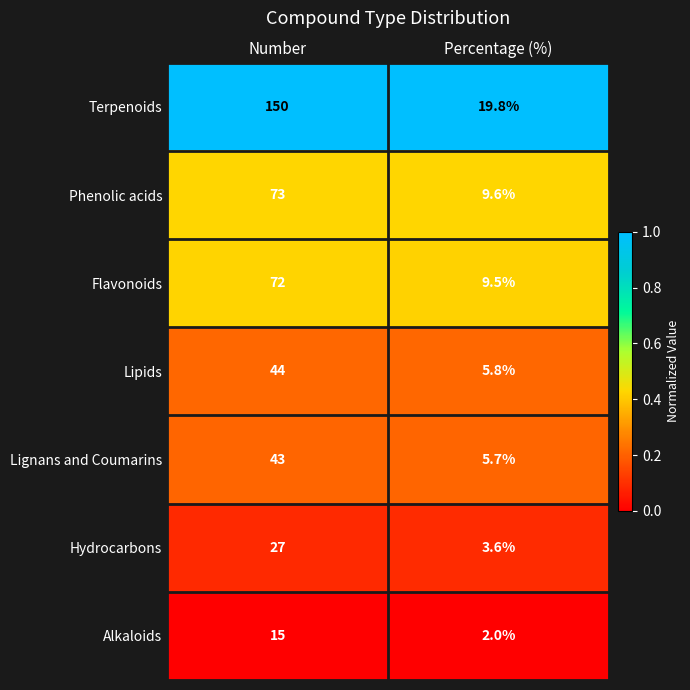

Read the Lignans and Coumarins value at Percentage (%).

5.7